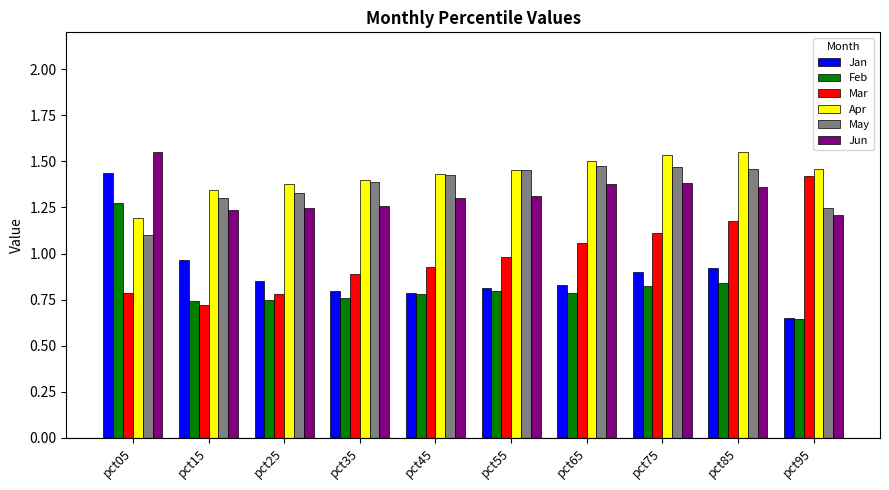

Which series changed the most between pct15 and pct85?

Mar